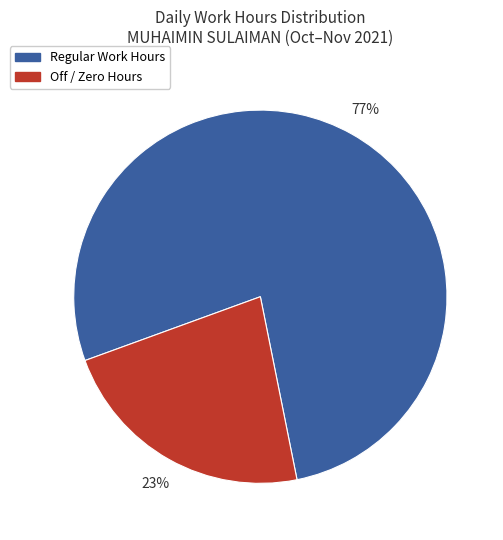

To the nearest percent, what is the combined percentage of Off / Zero Hours and Regular Work Hours?

100%